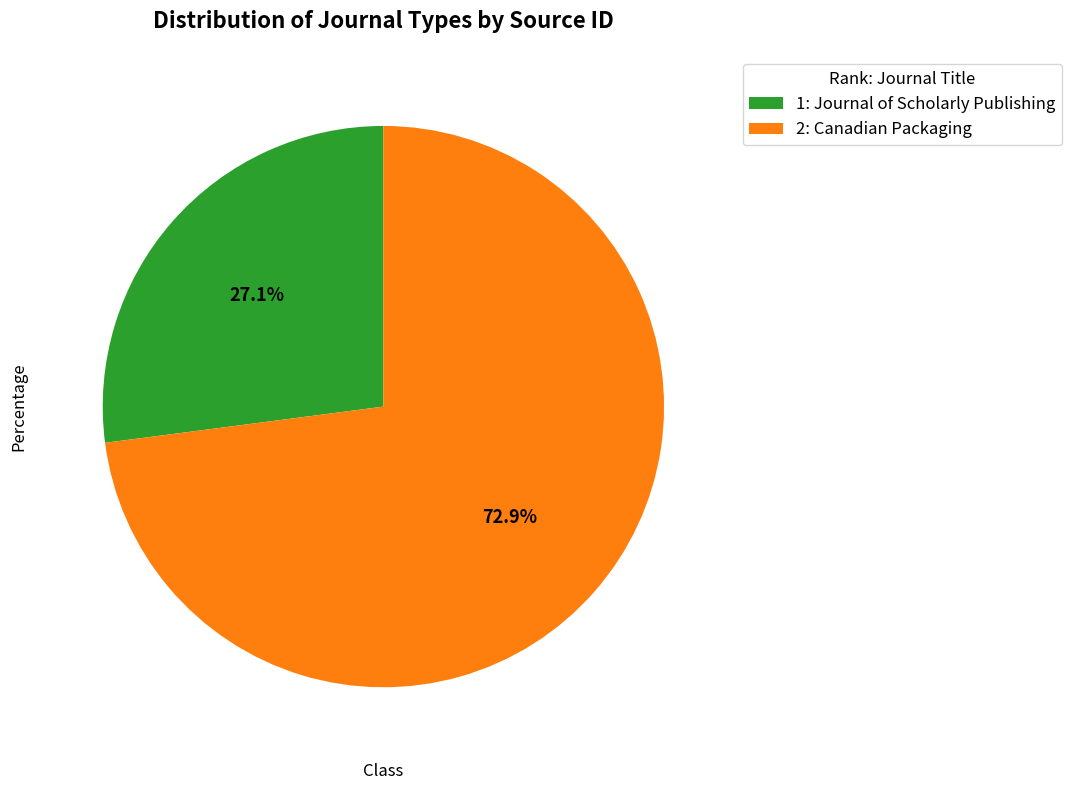

How many segments does this pie chart have?

2